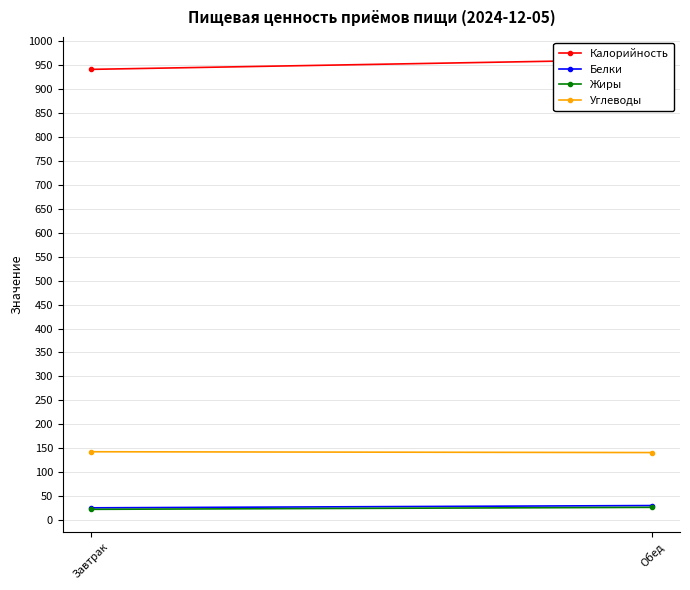

How many lines are shown in the chart?

4